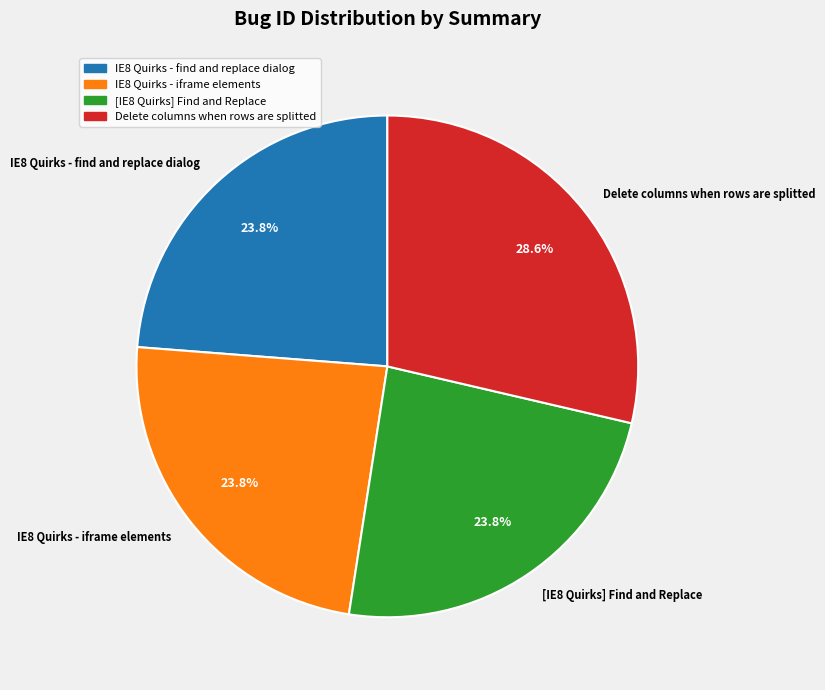

Count the number of slices in the pie.

4